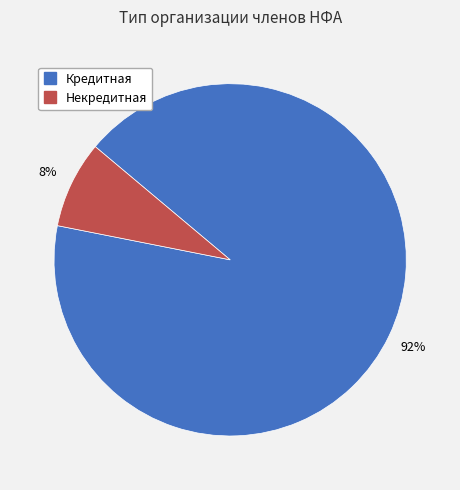

To the nearest percent, what is the difference between the largest and smallest slice percentages?

84%